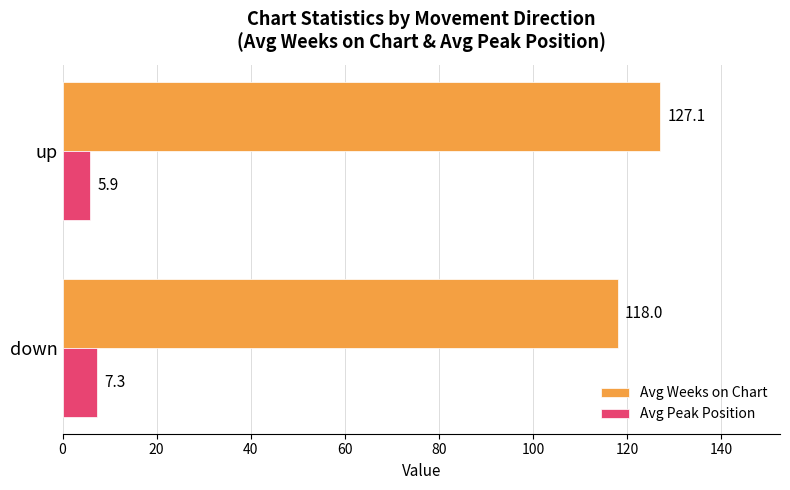

Is it true that Avg Peak Position equals 5.9 at up?

True